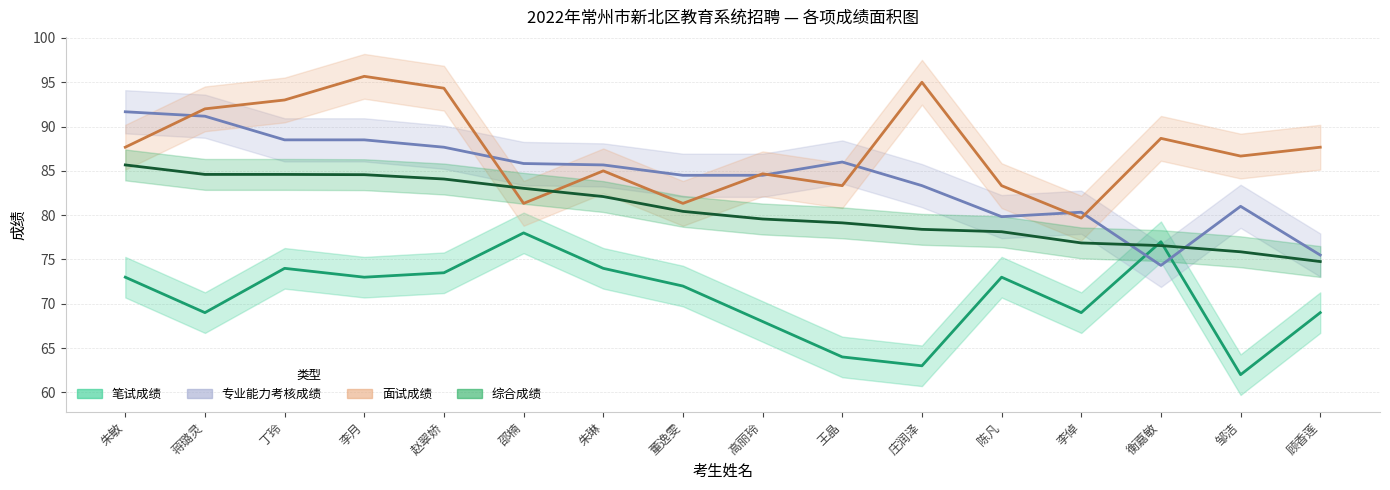

What is the smallest value displayed?

62.0